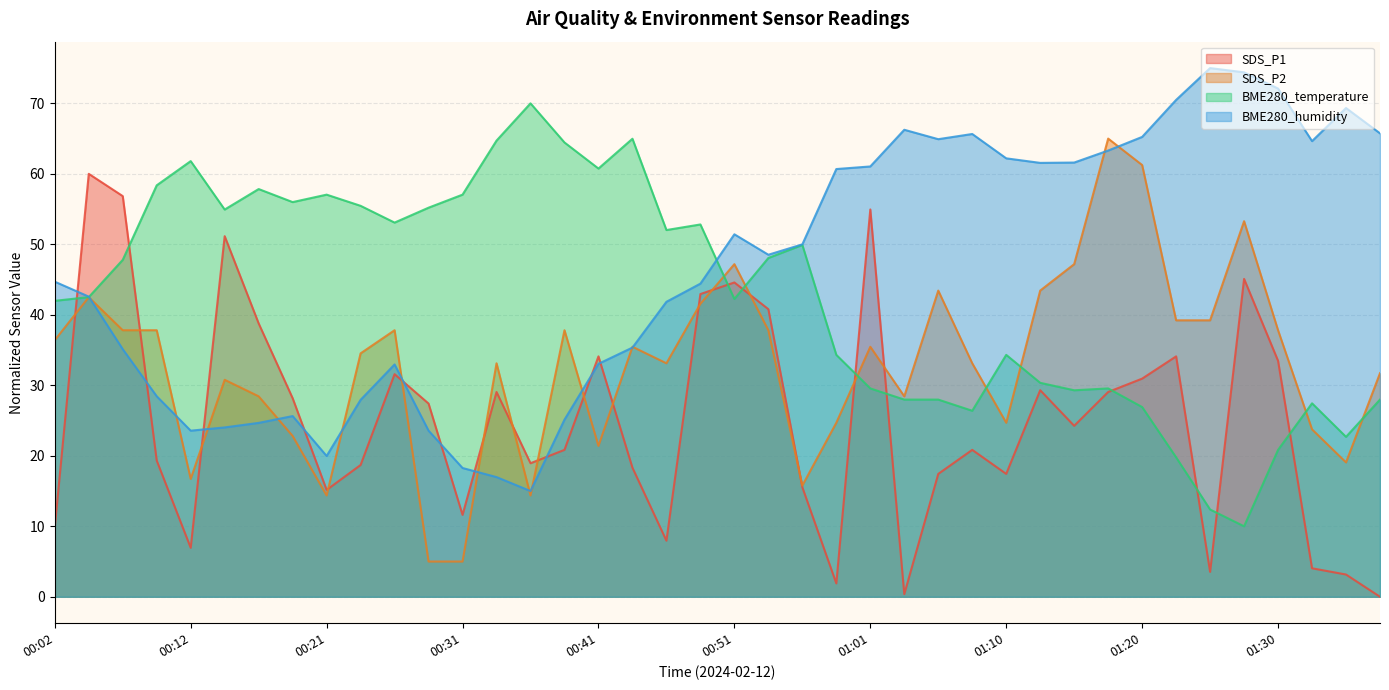

Rank the series by their average value, from highest to lowest.

BME280_humidity, BME280_temperature, SDS_P2, SDS_P1